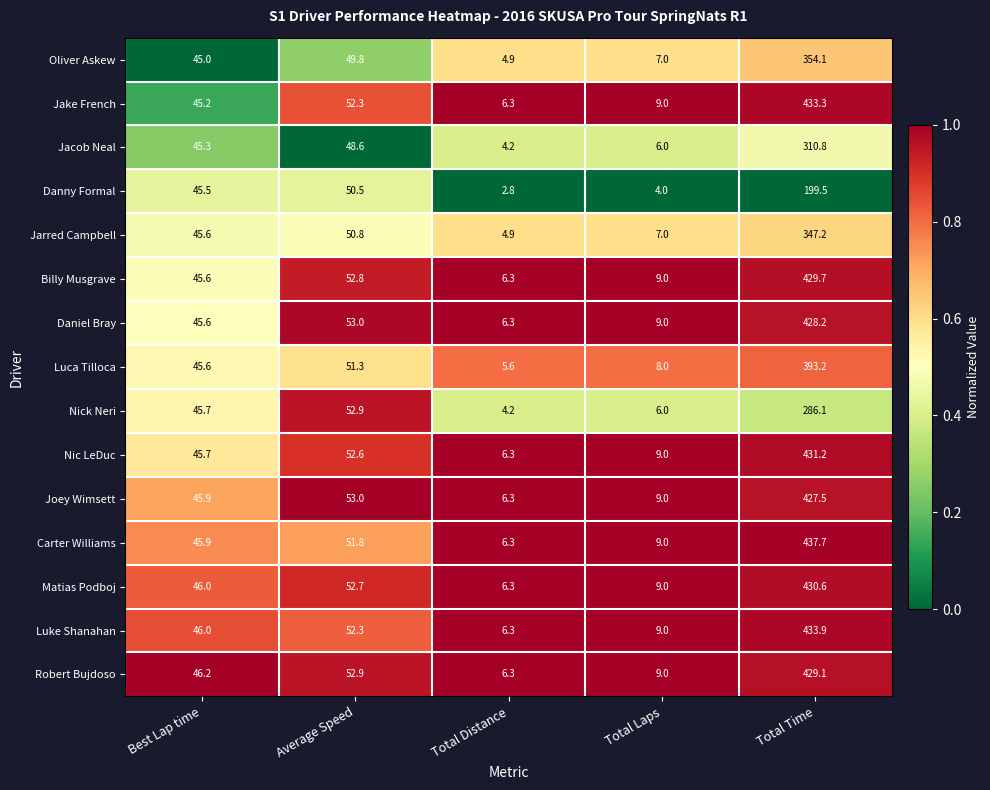

Read the Luca Tilloca value at Total Time.

393.2